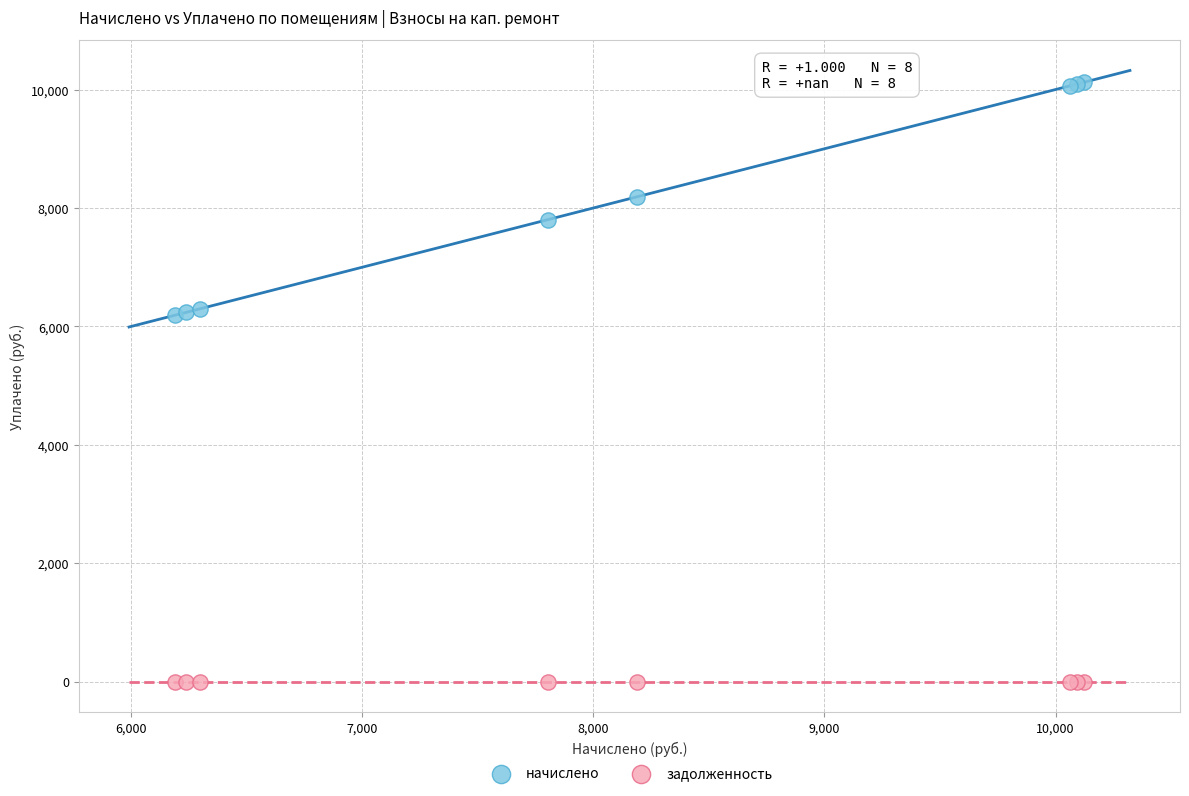

Which series reaches the maximum Y coordinate?

начислено